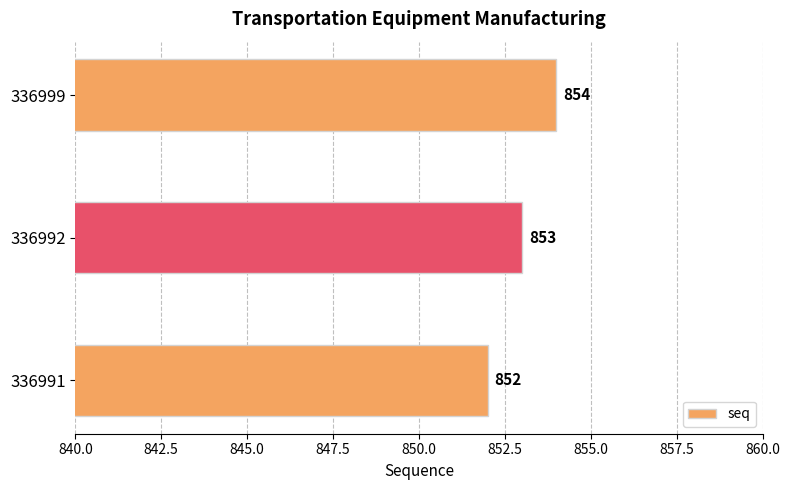

Reading bottom to top, transcribe all the data shown in this chart.

336991=852	336992=853	336999=854